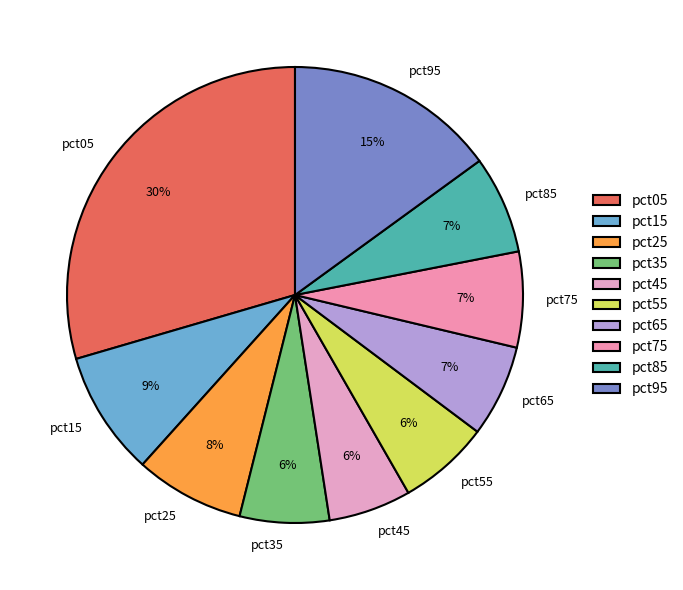

Between pct35 and pct85, which is larger?

pct85